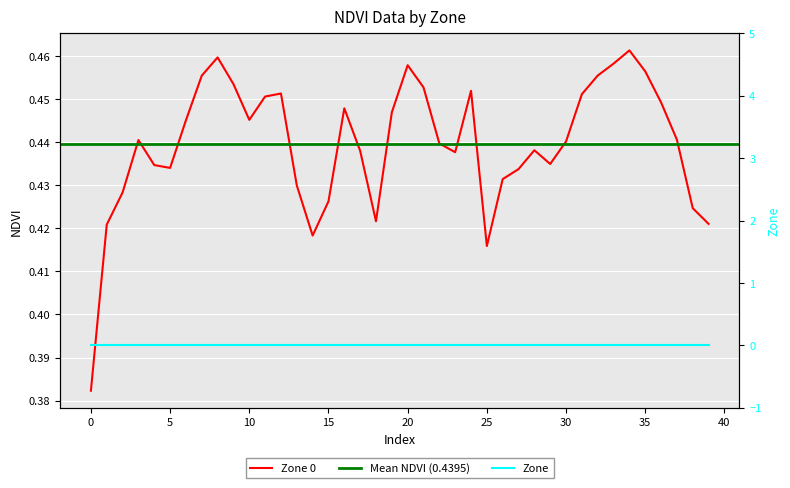

How many points are lower than both their immediate neighbors (excluding endpoints)?

7